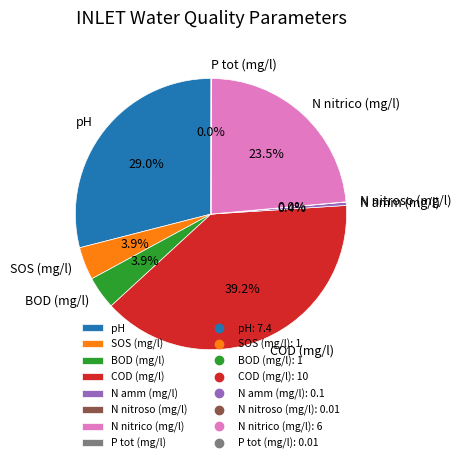

Is there any slice that represents more than half of the pie?

No